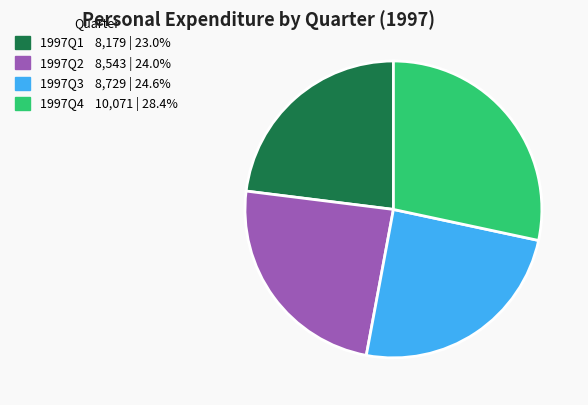

Is there a majority slice in this chart?

No